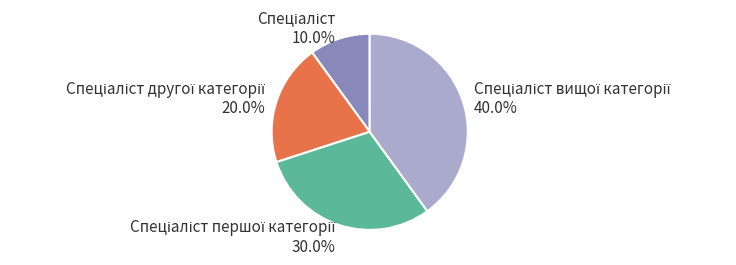

Does any single category account for the majority?

No